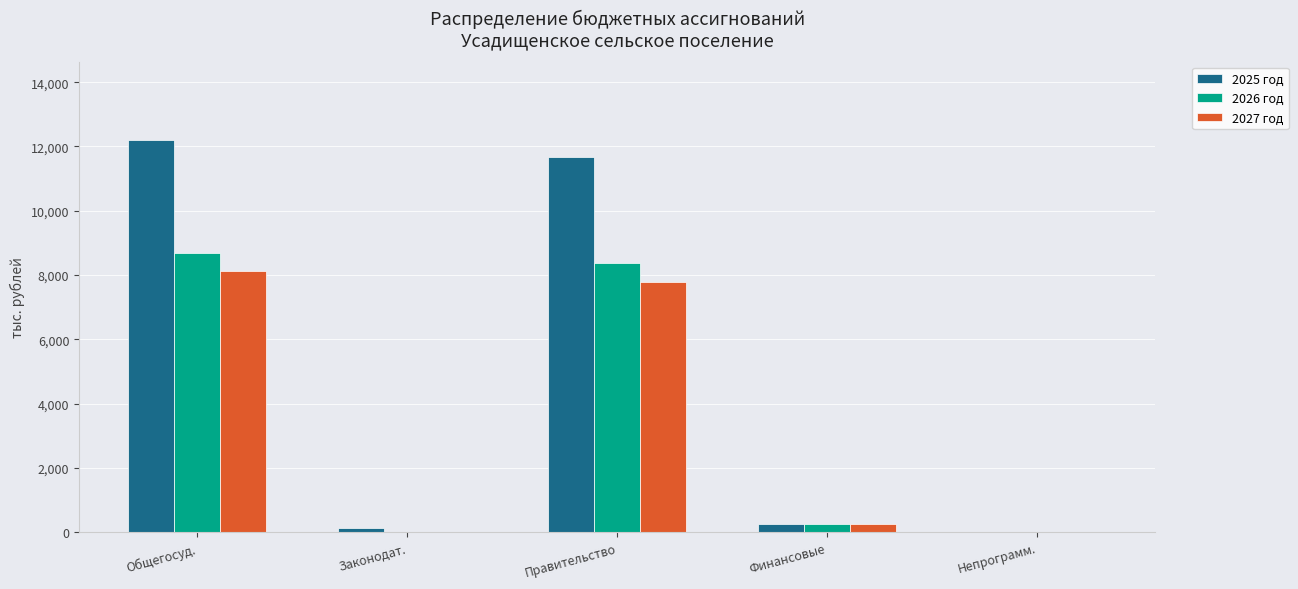

The 2027 год series shows 8117.8 at Общегосуд.. True or false?

True